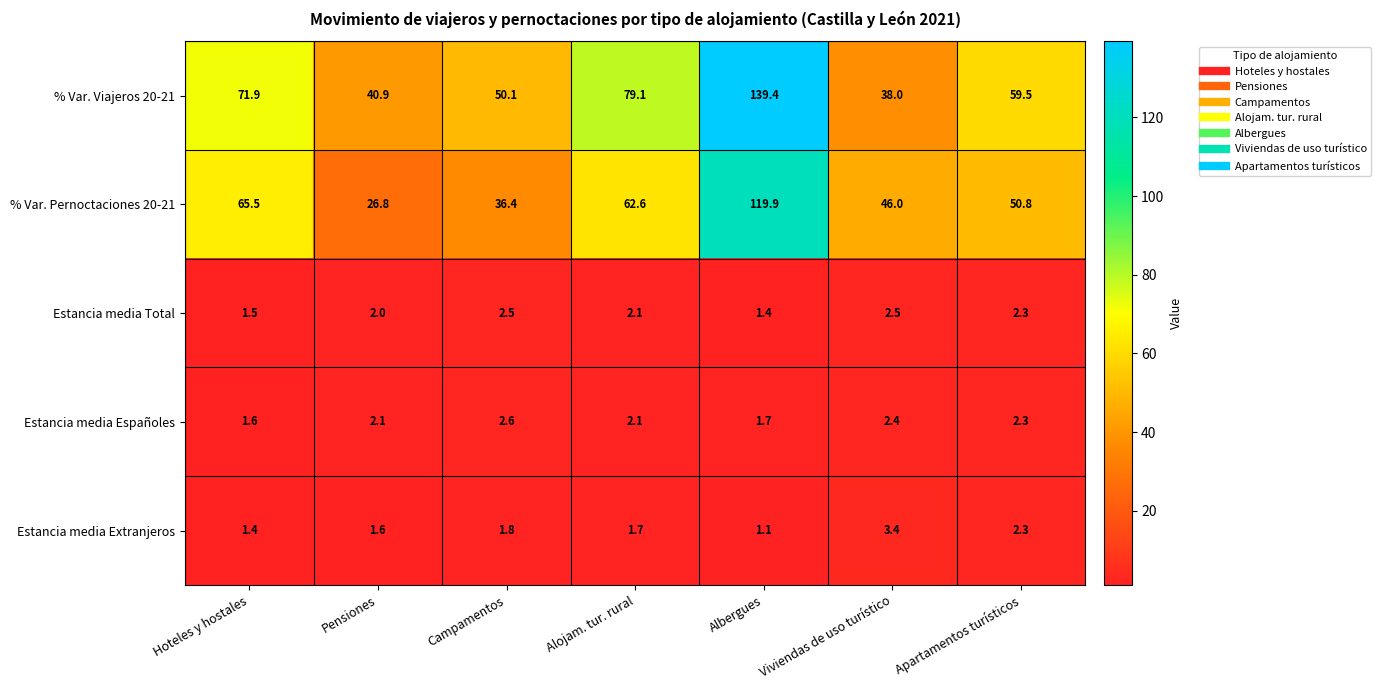

At which category is the sum across all series the highest?

Albergues